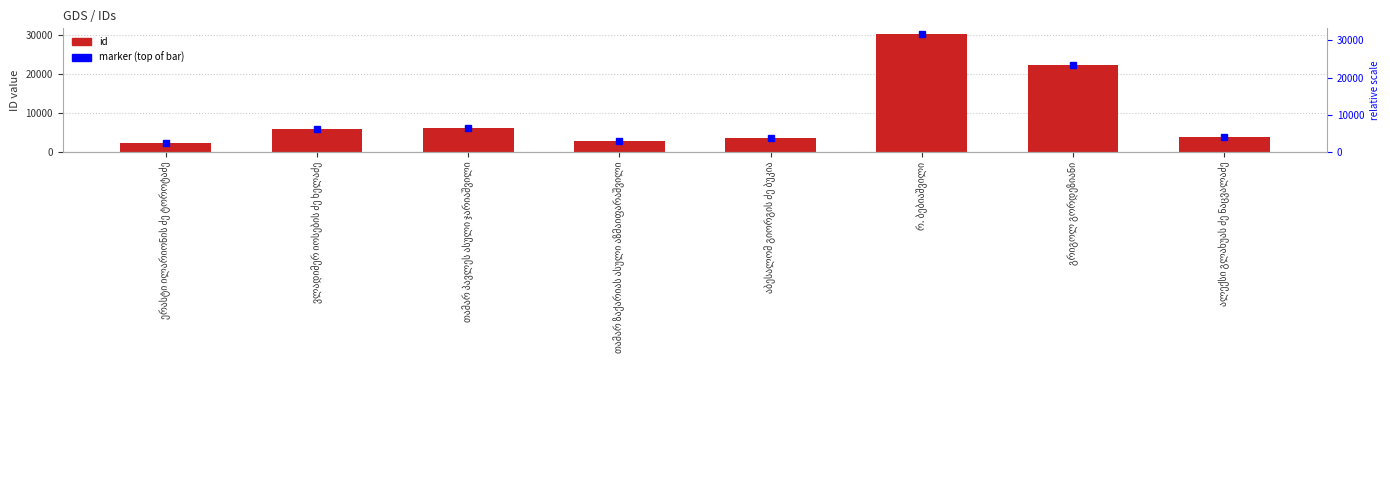

What is the label of the 5th bar from the left?

აბესალომ გიორგის ძე ბუკია